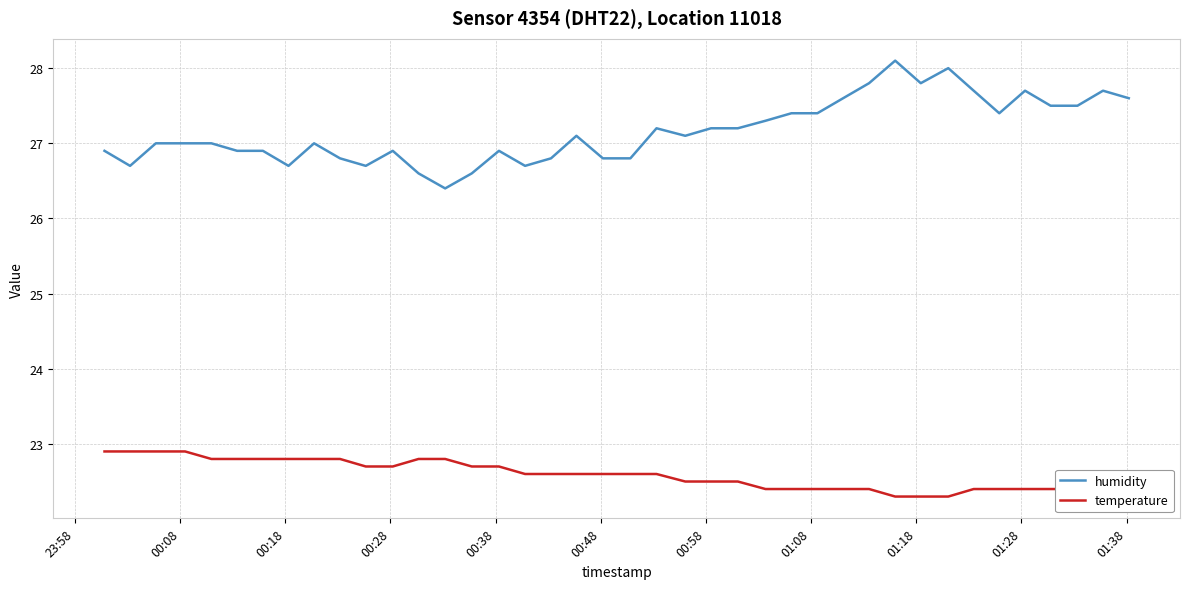

What is the lowest value of the temperature series?

22.3